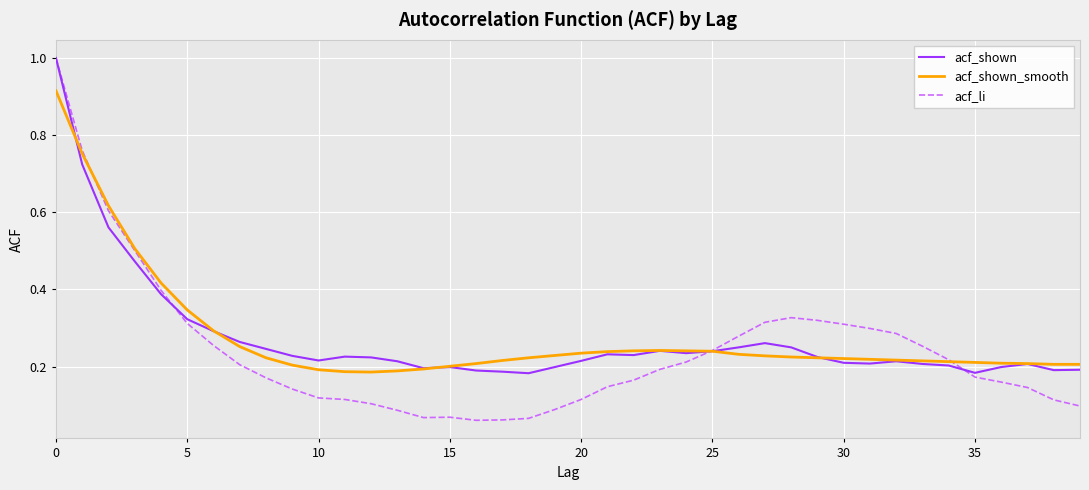

What are all the series names shown in the legend?

acf_shown, acf_shown_smooth, acf_li